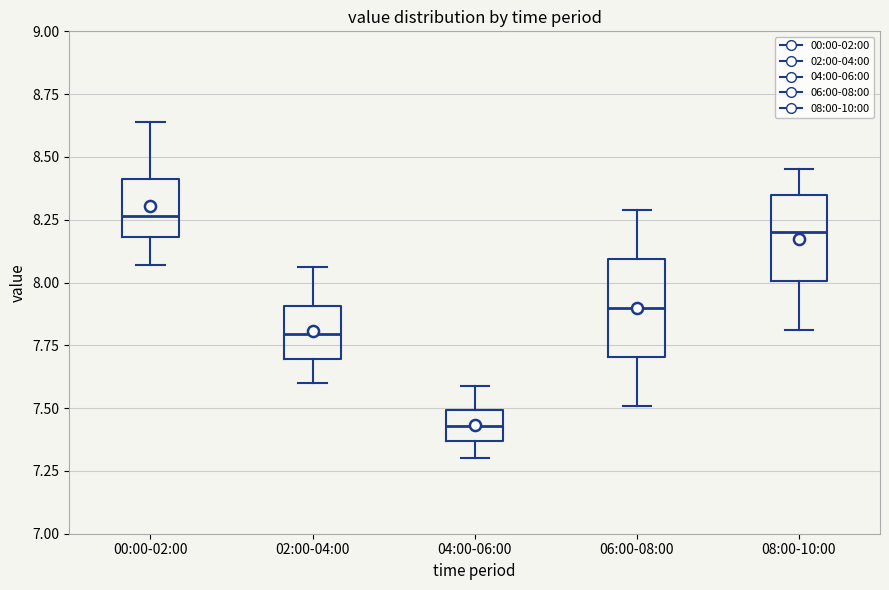

Reading left to right, read every box against the y-axis: the position of its median line, the range the box covers, and the ends of its whiskers. The values are not printed on the chart, so give them approximately, as read against the axis.

00:00-02:00: median 8.25, box 8.20 to 8.40, whiskers 8.05 to 8.65
02:00-04:00: median 7.80, box 7.70 to 7.90, whiskers 7.60 to 8.05
04:00-06:00: median 7.45, box 7.35 to 7.50, whiskers 7.30 to 7.60
06:00-08:00: median 7.90, box 7.70 to 8.10, whiskers 7.50 to 8.30
08:00-10:00: median 8.20, box 8.00 to 8.35, whiskers 7.80 to 8.45